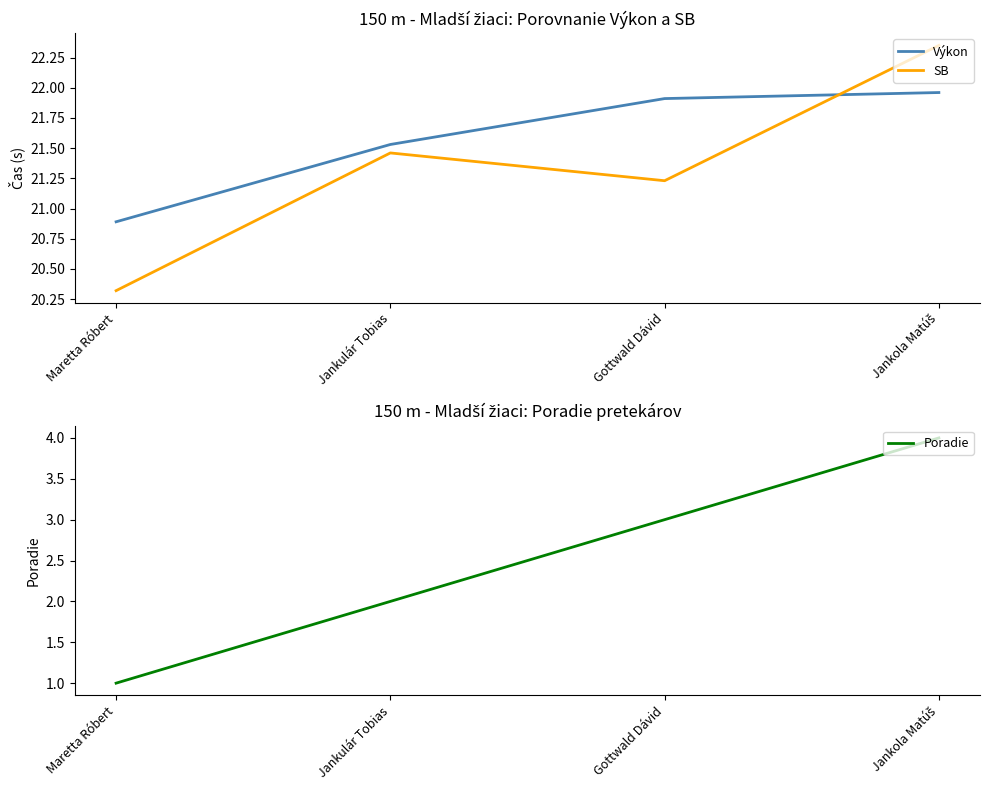

Is the value of Poradie at Jankulár Tobias greater than the value of Výkon at Jankola Matúš?

No